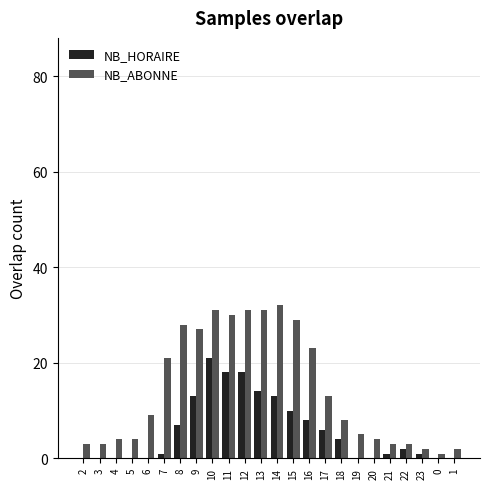

Which series has the largest range (max minus min)?

NB_ABONNE